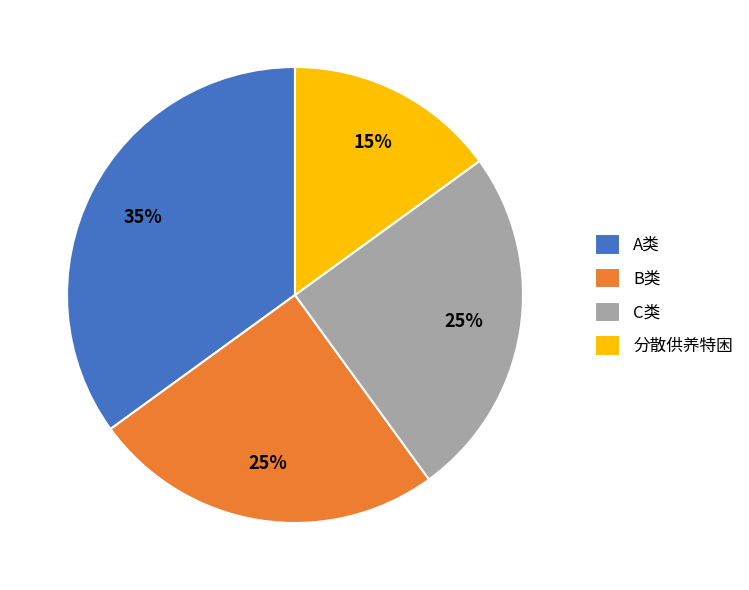

Is it true that A类 is 40% of the pie?

False